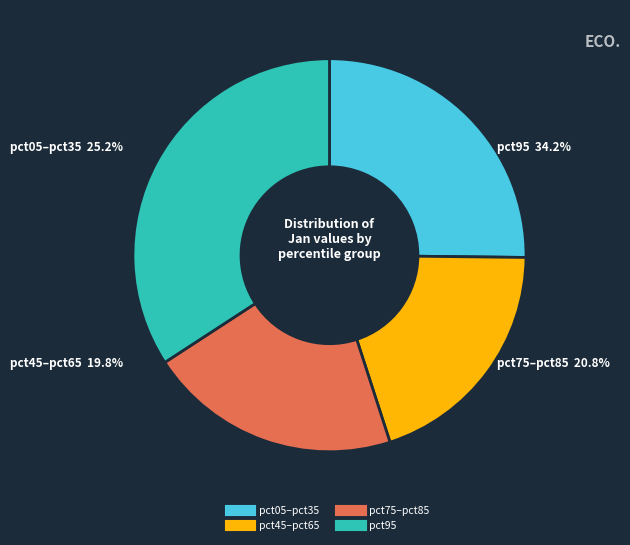

Which category has the biggest portion of the pie?

pct95